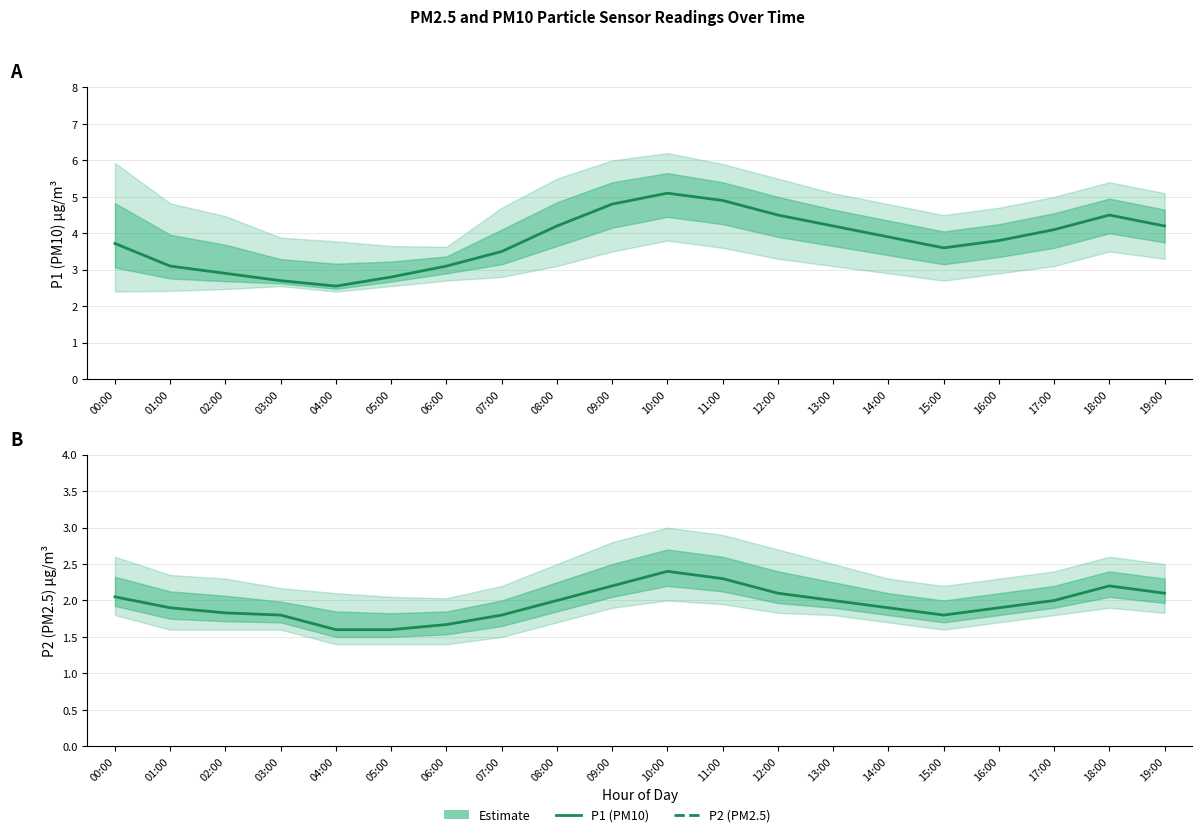

What is the label of the 11th point from the right?

09:00